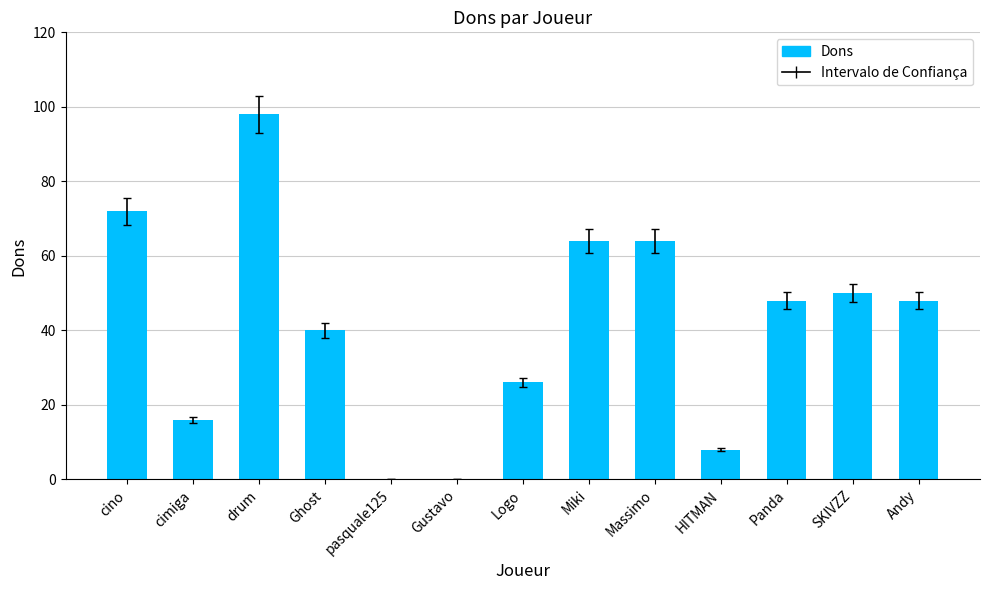

Which has a higher value, Ghost or HITMAN?

Ghost